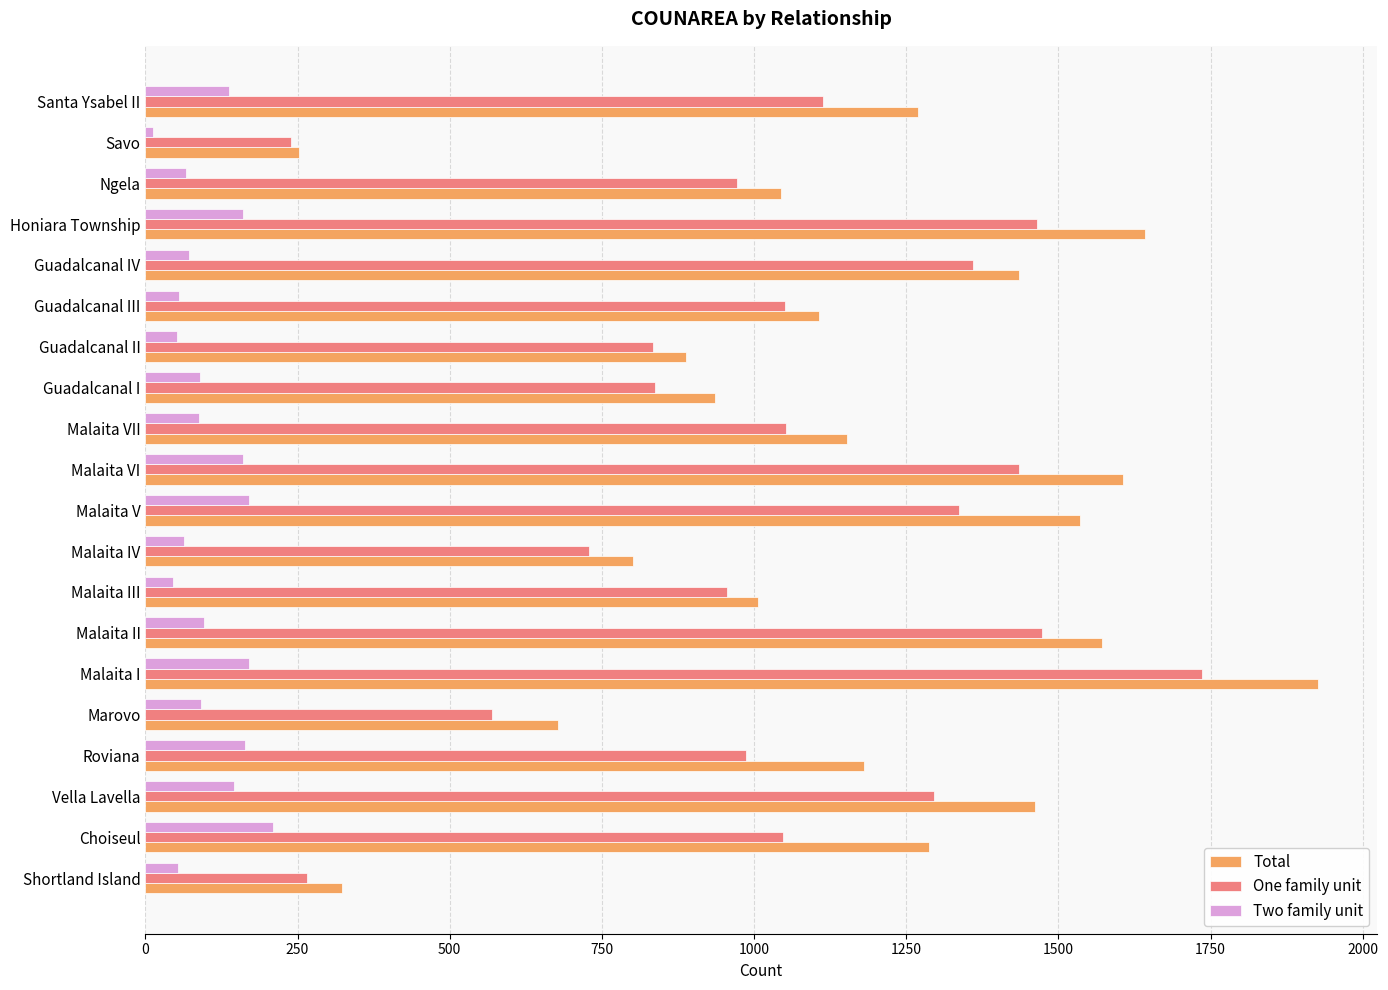

Which series has the largest range (max minus min)?

Total